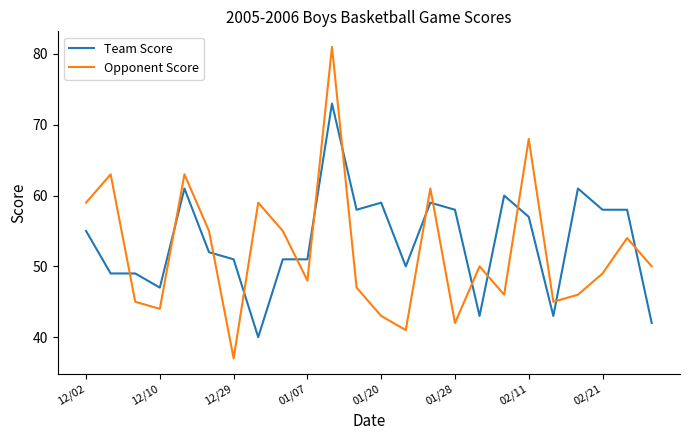

What is the minimum value shown in the chart?

37